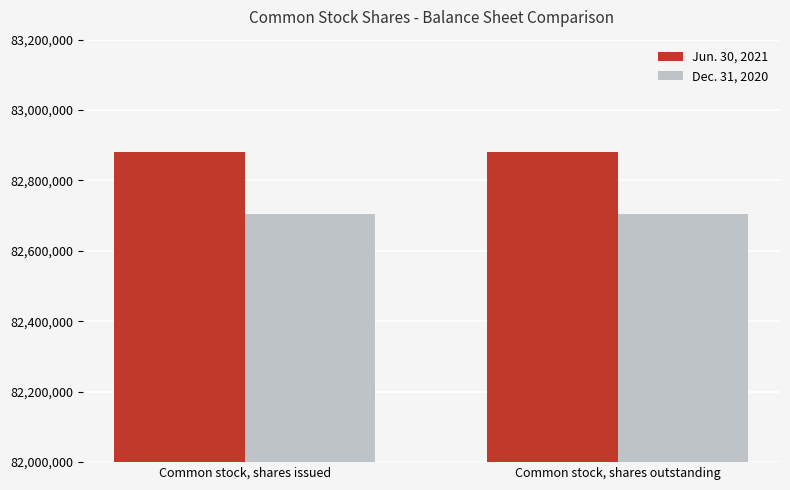

True or false: Jun. 30, 2021 has a value of 124005855 at Common stock, shares issued.

False